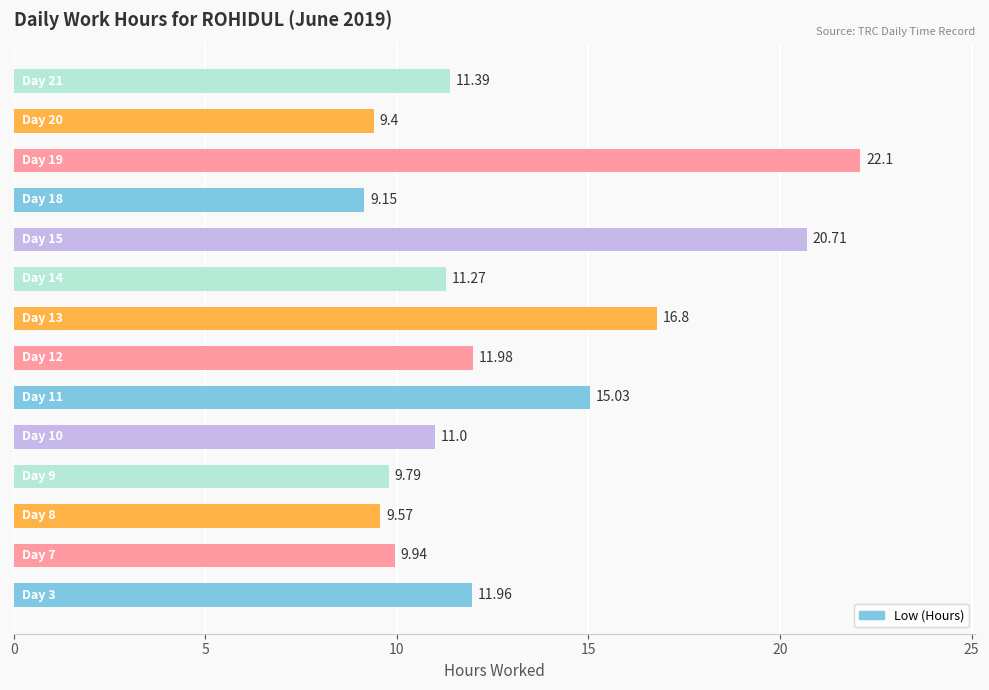

What is the difference between the maximum and second lowest values?

12.7